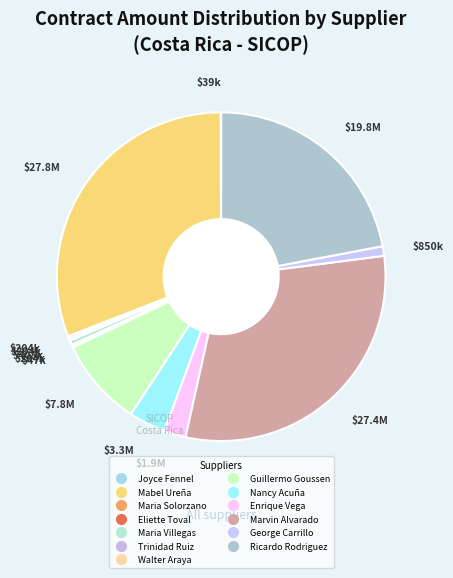

Is there a majority slice in this chart?

No